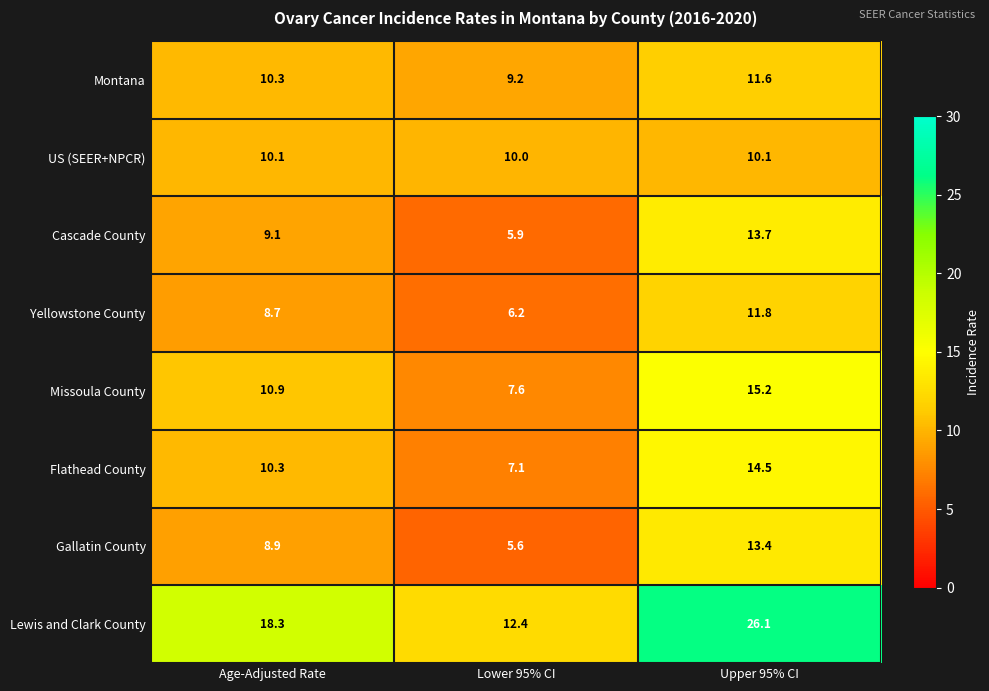

Rank the categories by Lewis and Clark County value from highest to lowest.

Upper 95% CI, Age-Adjusted Rate, Lower 95% CI